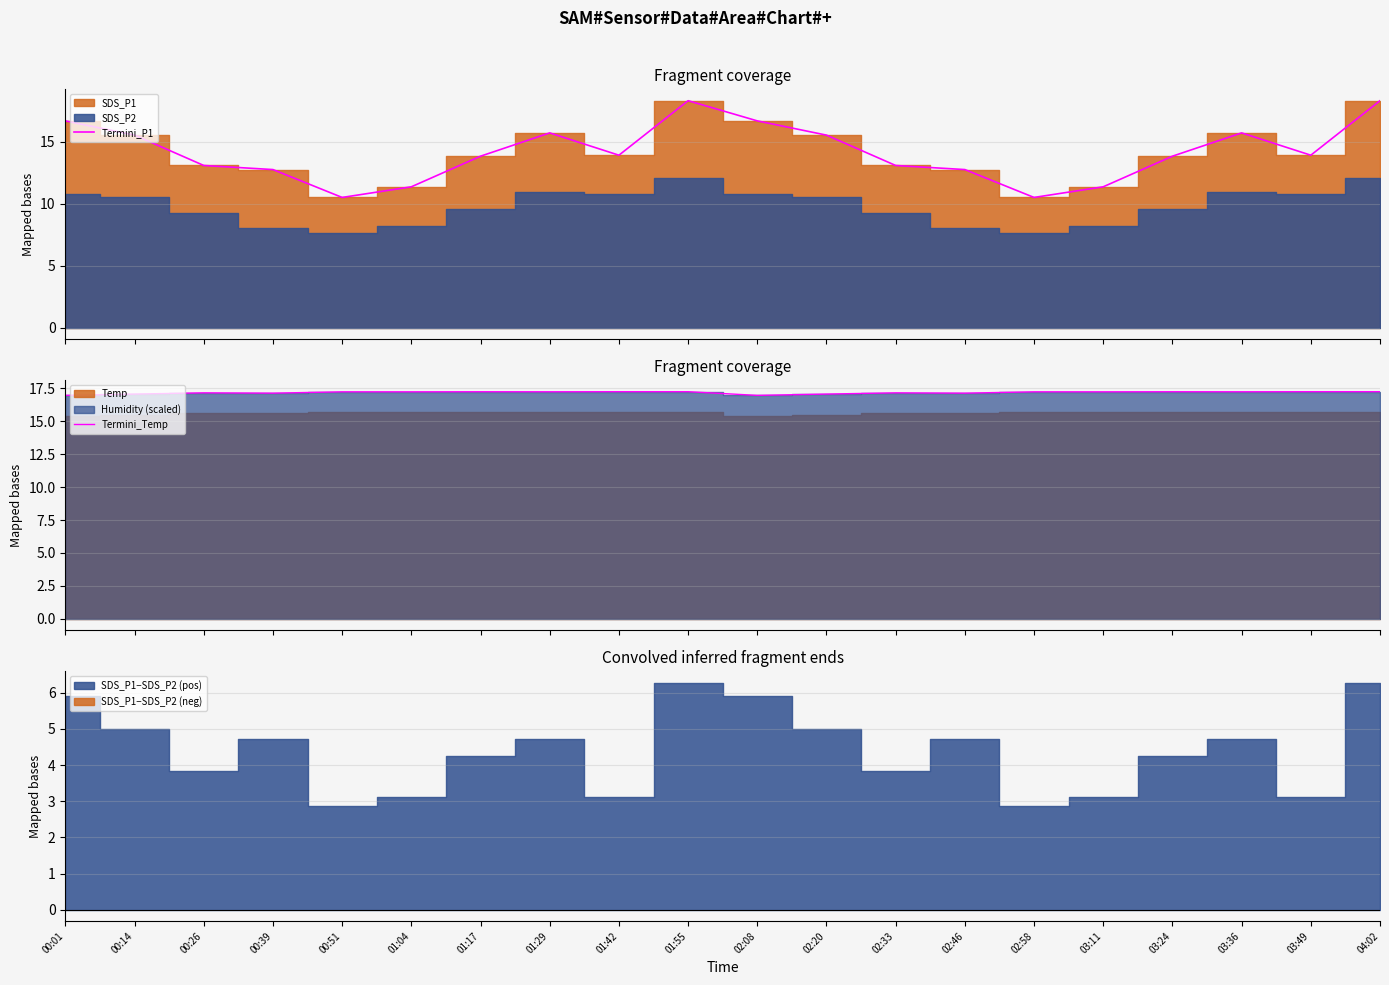

At which category does the chart reach its minimum across all series?

00:51